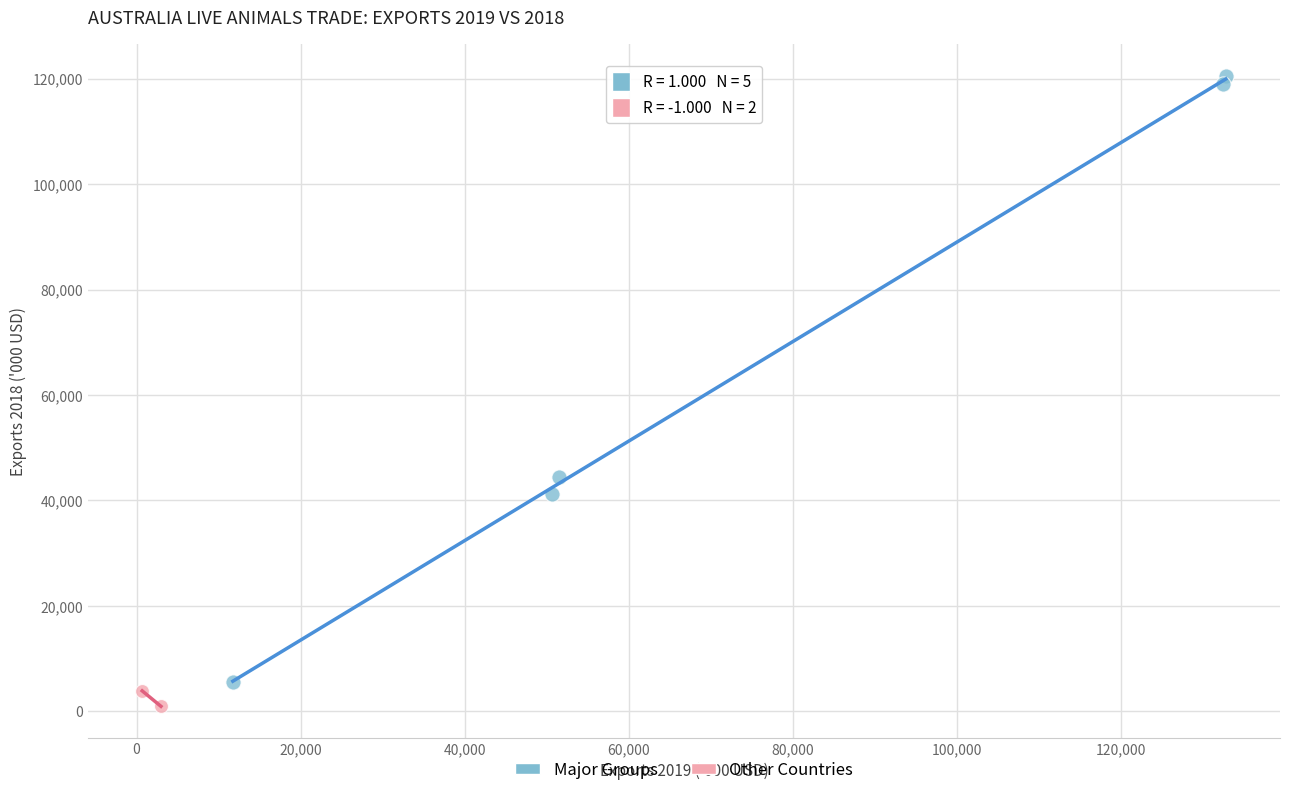

What are all the series names shown in the legend?

Major Groups, Other Countries